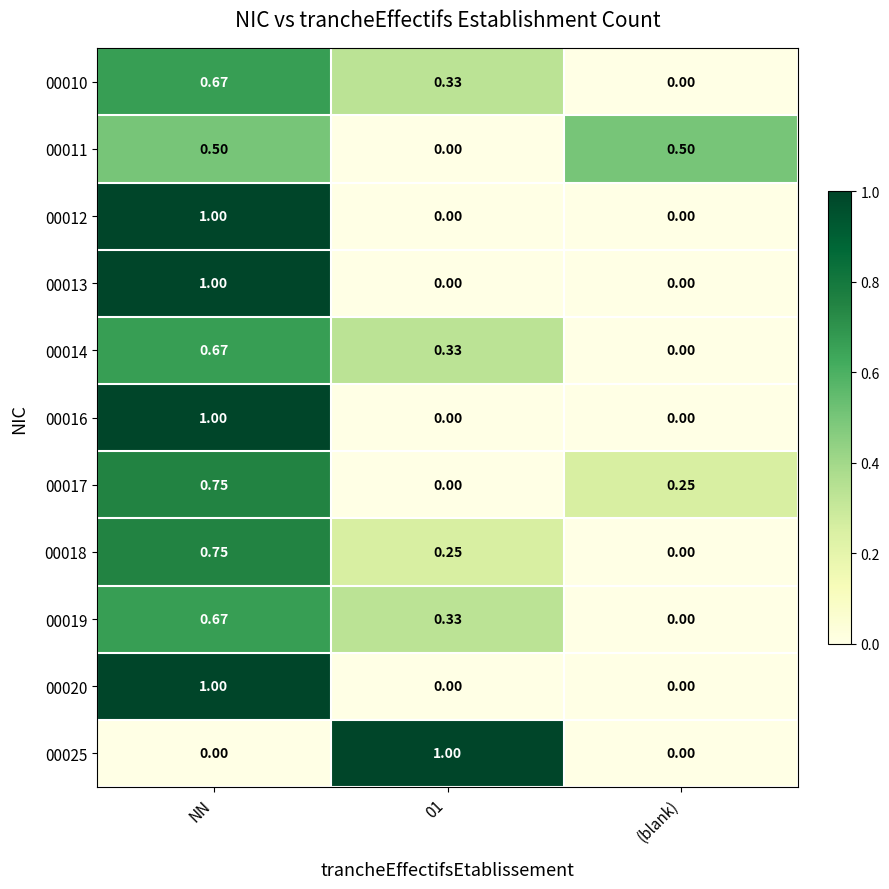

At which category is the sum across all series the highest?

NN